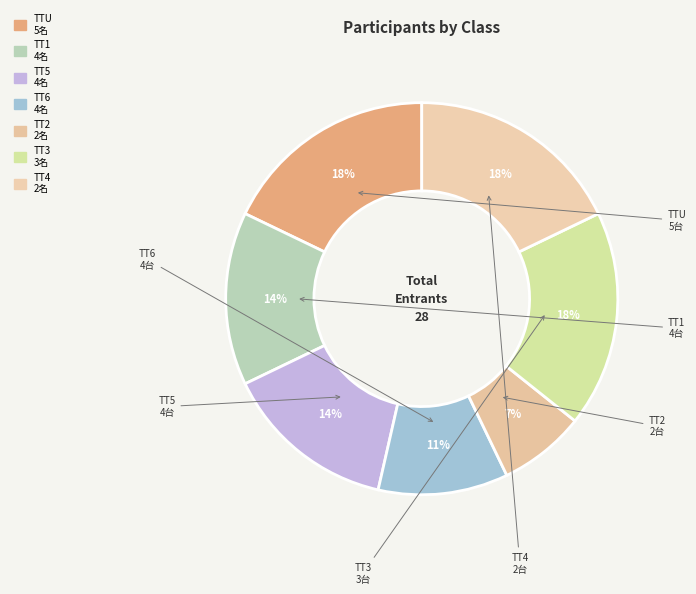

Rank the categories by value from highest to lowest.

TTU, TT3, TT4, TT1, TT5, TT6, TT2